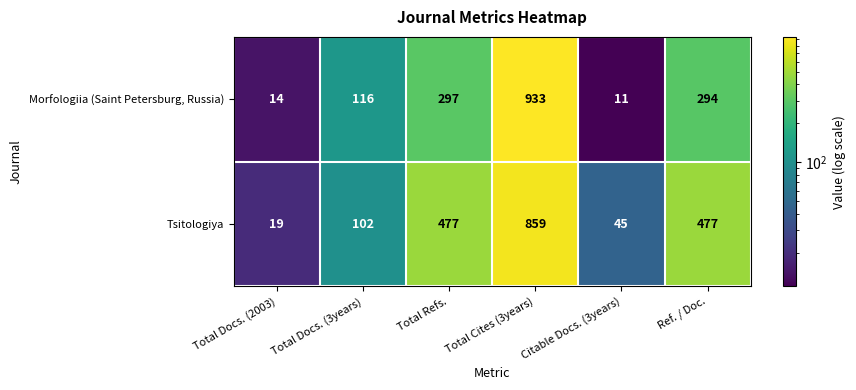

What is the spread (max minus min) of values at Total Docs. (2003)?

5